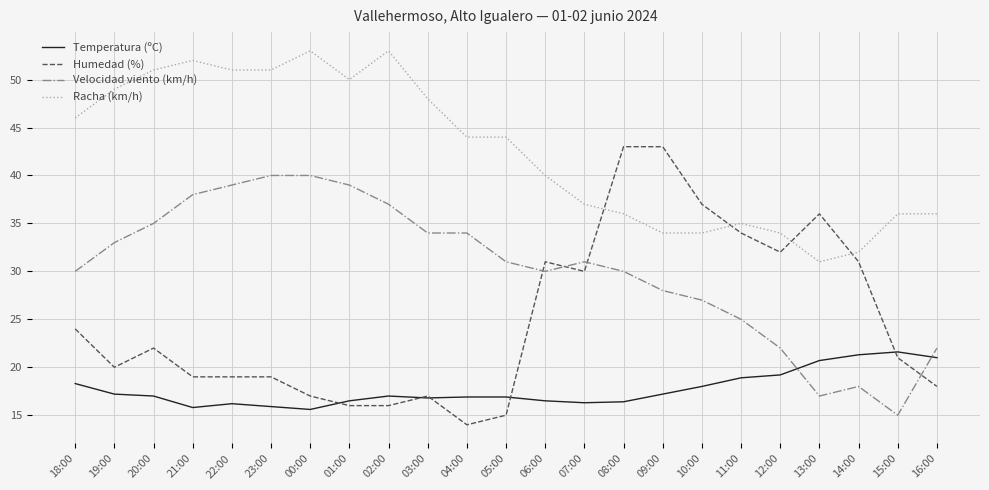

List the series in order of their peak value, lowest first.

Temperatura (ºC), Velocidad viento (km/h), Humedad (%), Racha (km/h)